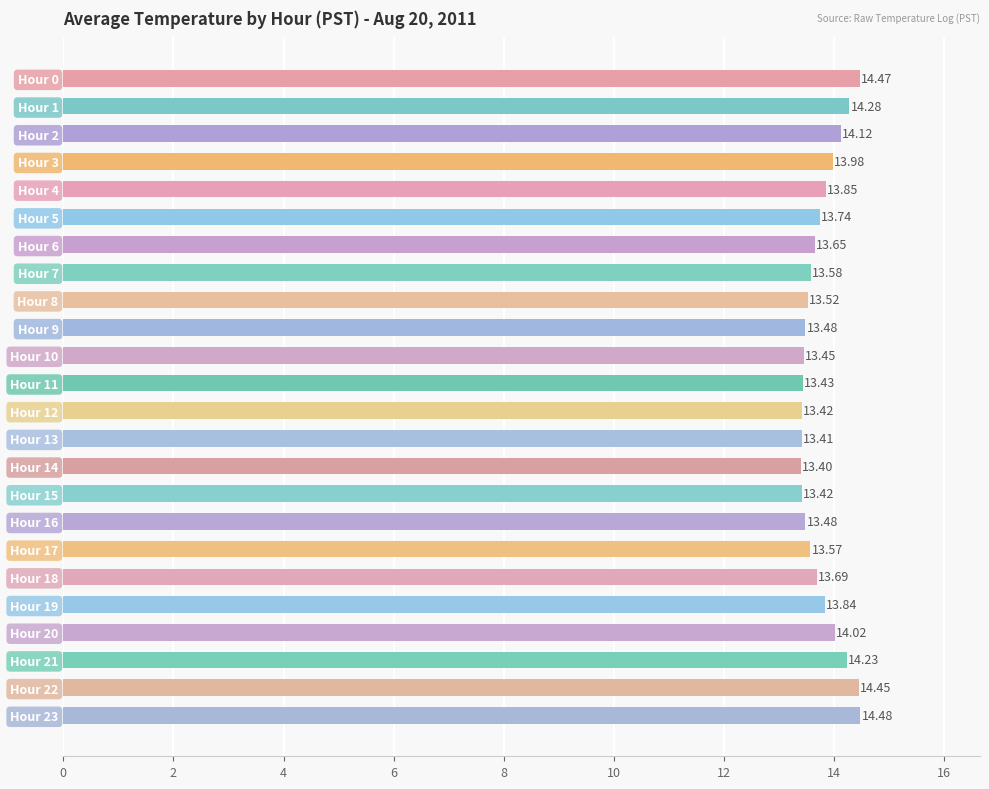

Where is the data nearest to the value 13?

Hour 14